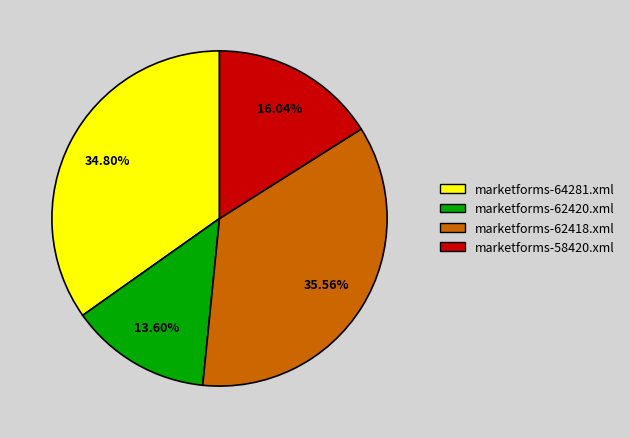

Is it true that marketforms-64281.xml is 35% of the pie?

True